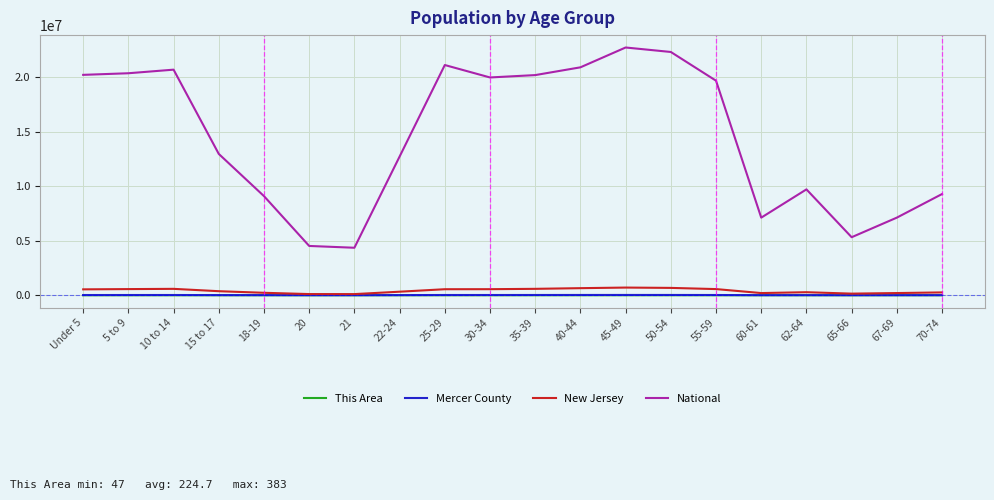

What is the sum of the Mercer County values at 25-29 and 15 to 17?

38502